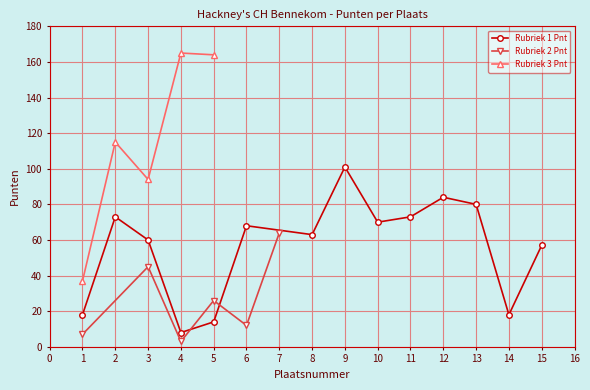

What is the difference between the highest and lowest values at 1?

30